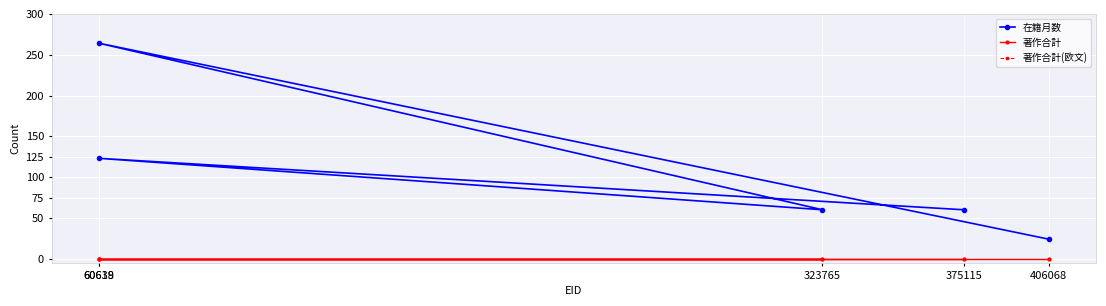

Which category has the lowest value in the 著作合計(欧文) series?

375115